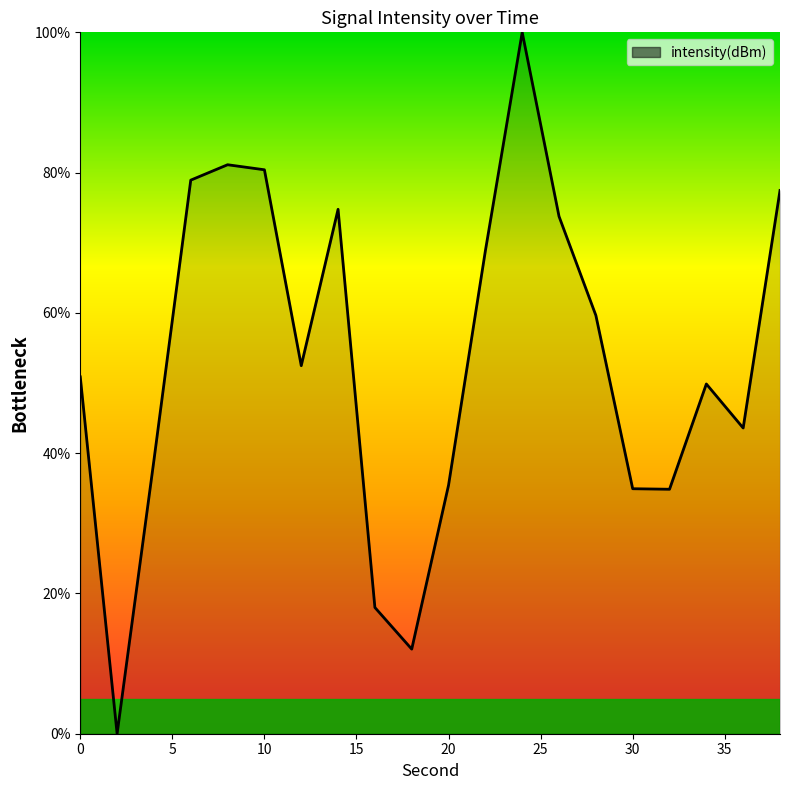

What is the maximum value shown in the chart?

100.0